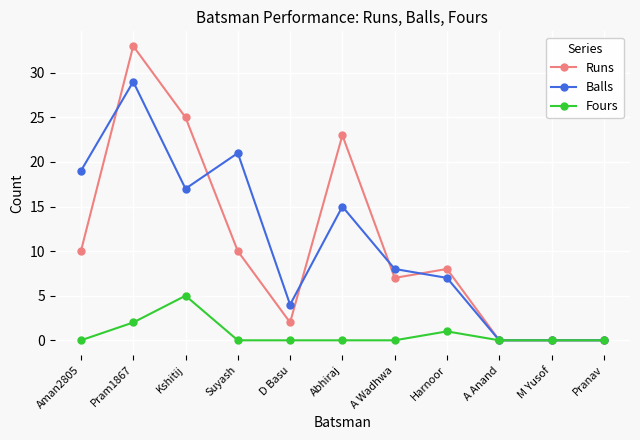

At which label does Runs first exceed 8?

Aman2805